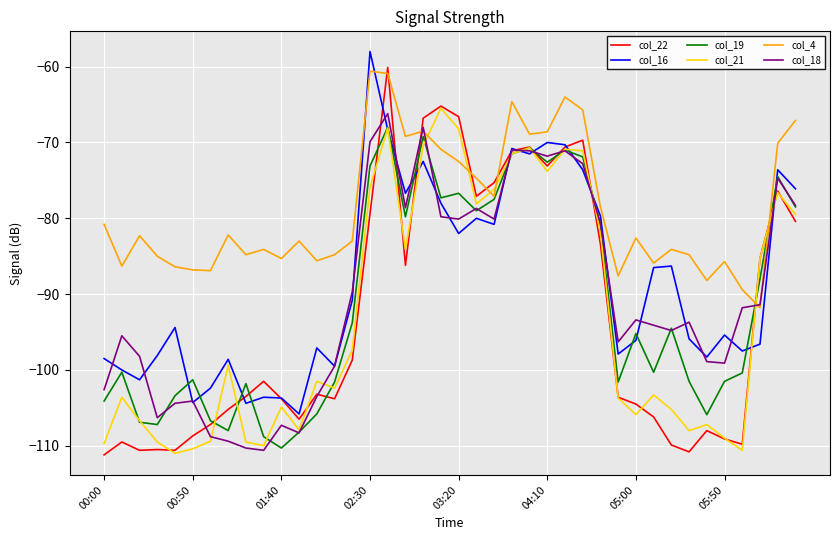

What is the difference between the second highest and second lowest values in the col_4 series?

28.5